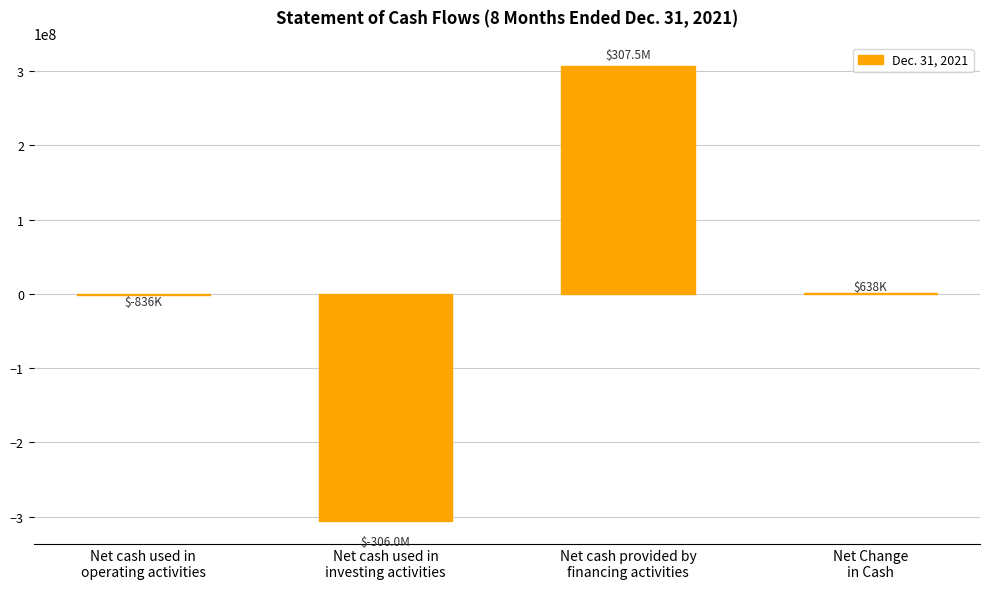

Does the chart contain stacked bars?

No